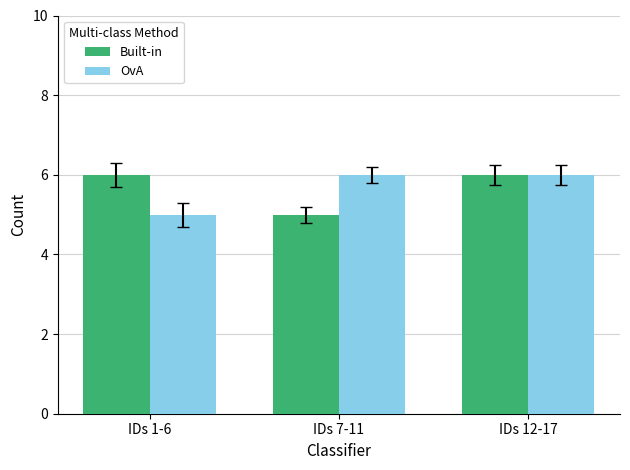

The Built-in series shows 6 at IDs 1-6. True or false?

True